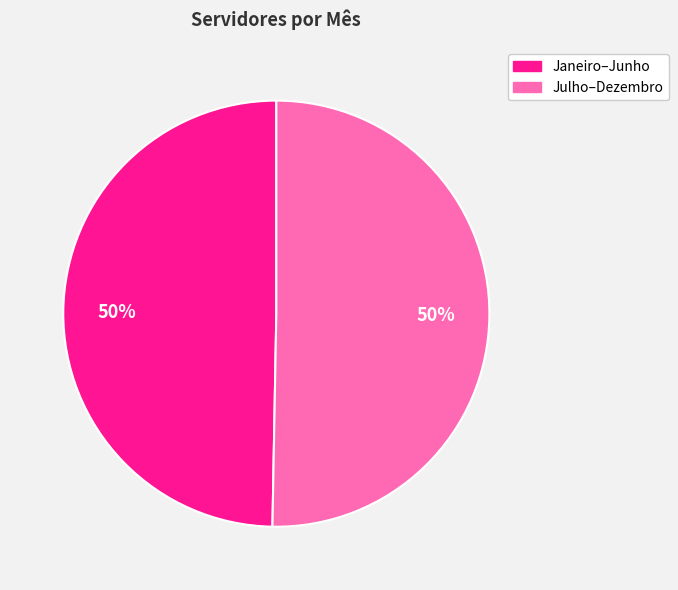

To the nearest percent, what is the average slice percentage?

50%